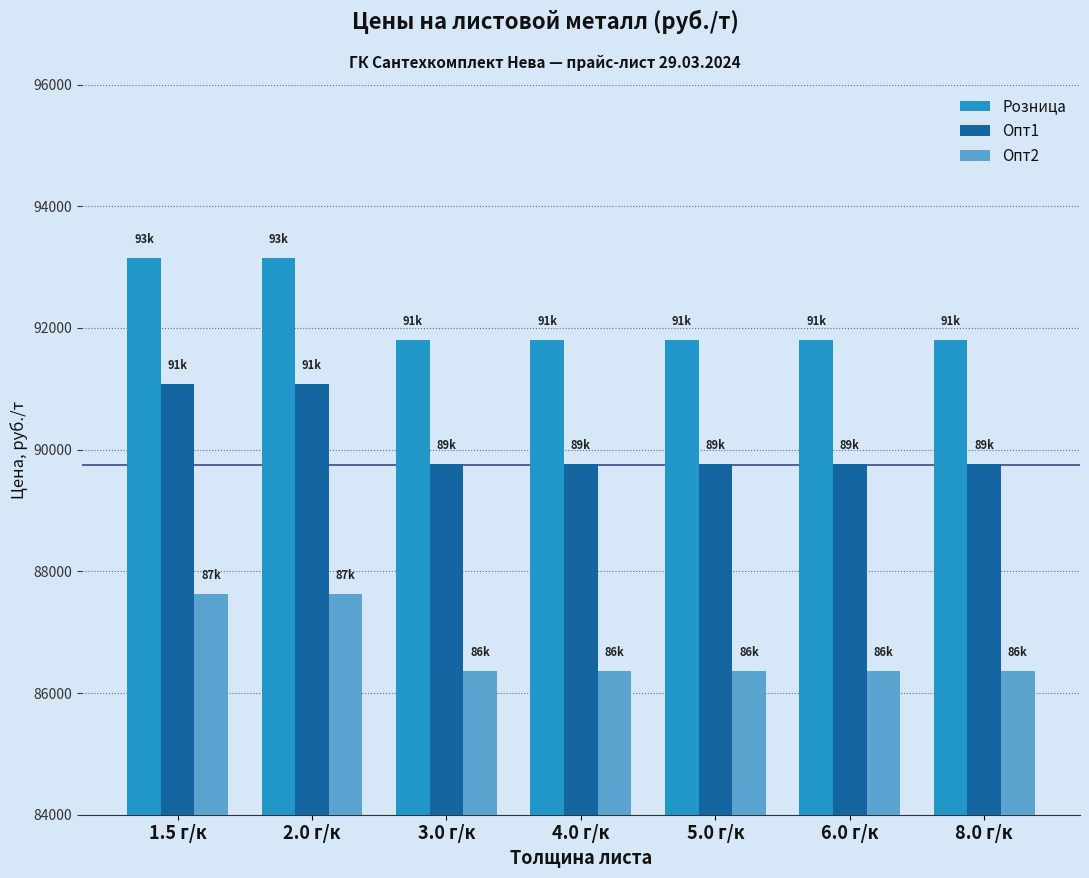

Rank the series at 1.5 г/к from highest to lowest value.

Розница, Опт1, Опт2